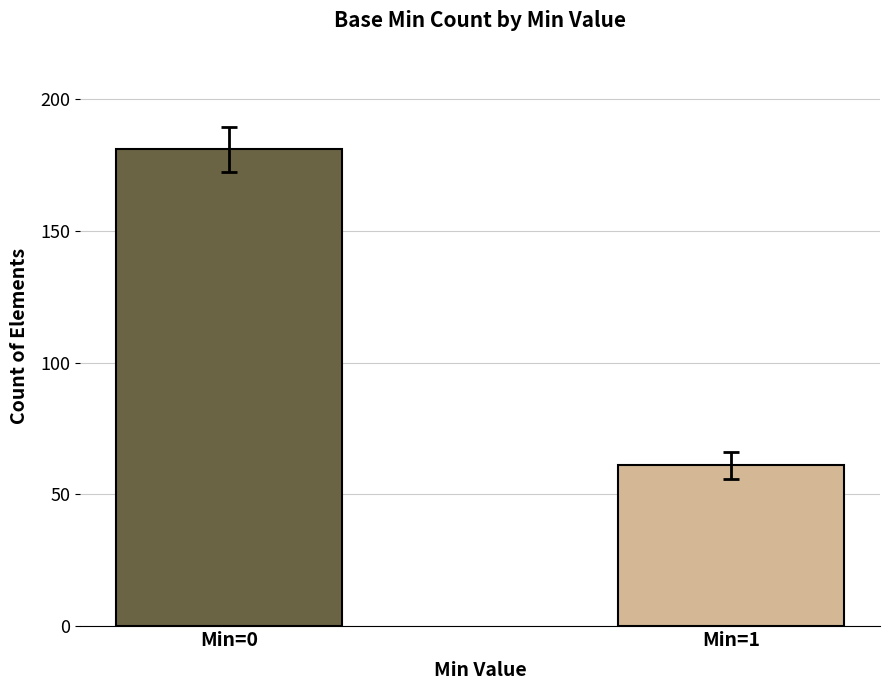

Which label corresponds to the largest value in the chart?

Min=0